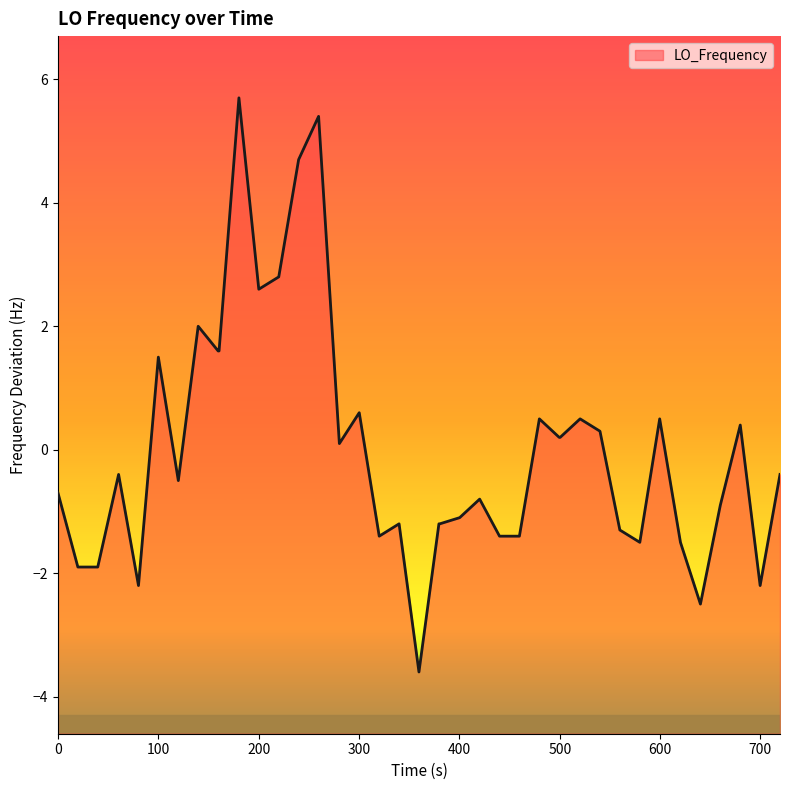

What is the minimum value shown in the chart?

-3.6